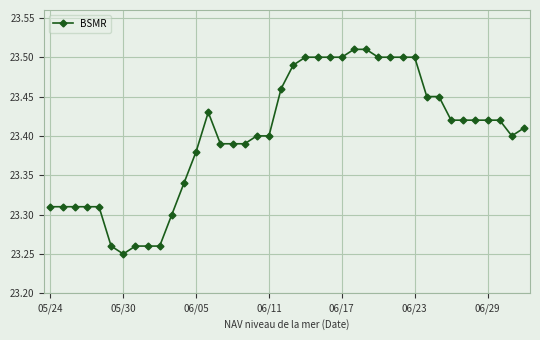

True or false: the data has more than 0 interior local peaks.

True